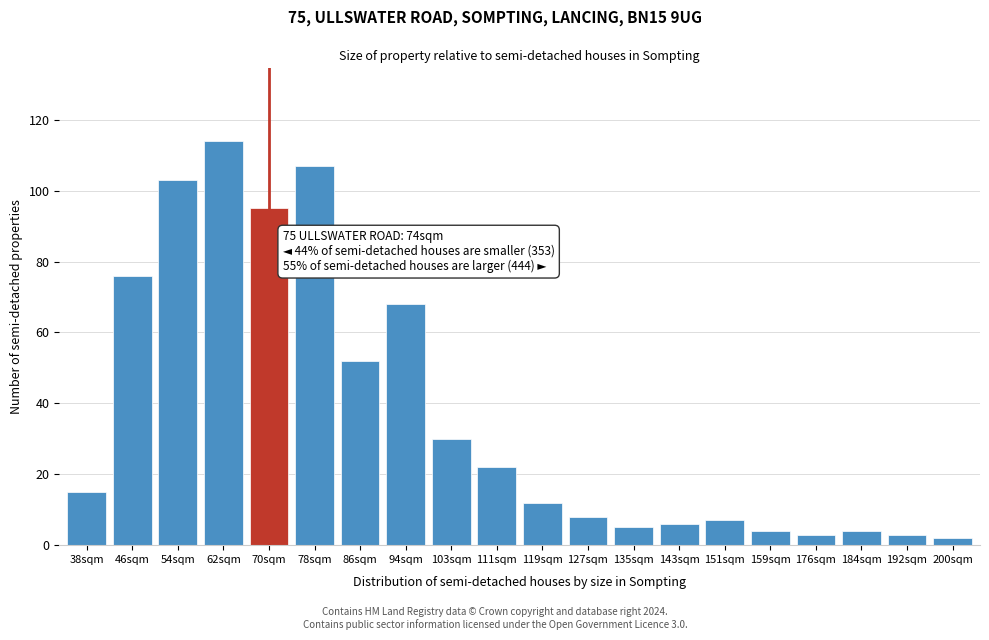

Reading right to left, list all the values displayed in this chart.

200sqm=2	192sqm=3	184sqm=4	176sqm=3	159sqm=4	151sqm=7	143sqm=6	135sqm=5	127sqm=8	119sqm=12	111sqm=22	103sqm=30	94sqm=68	86sqm=52	78sqm=107	70sqm=95	62sqm=114	54sqm=103	46sqm=76	38sqm=15